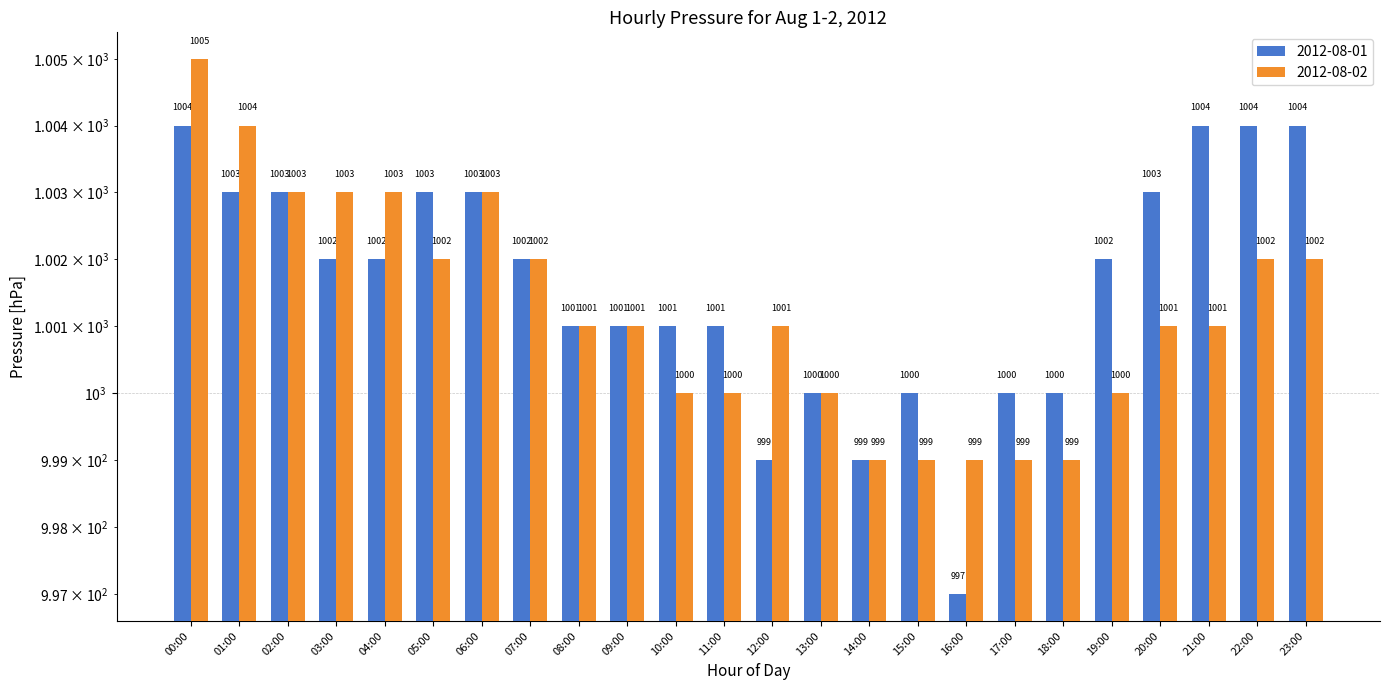

List the series in order of their overall mean, lowest first.

2012-08-02, 2012-08-01